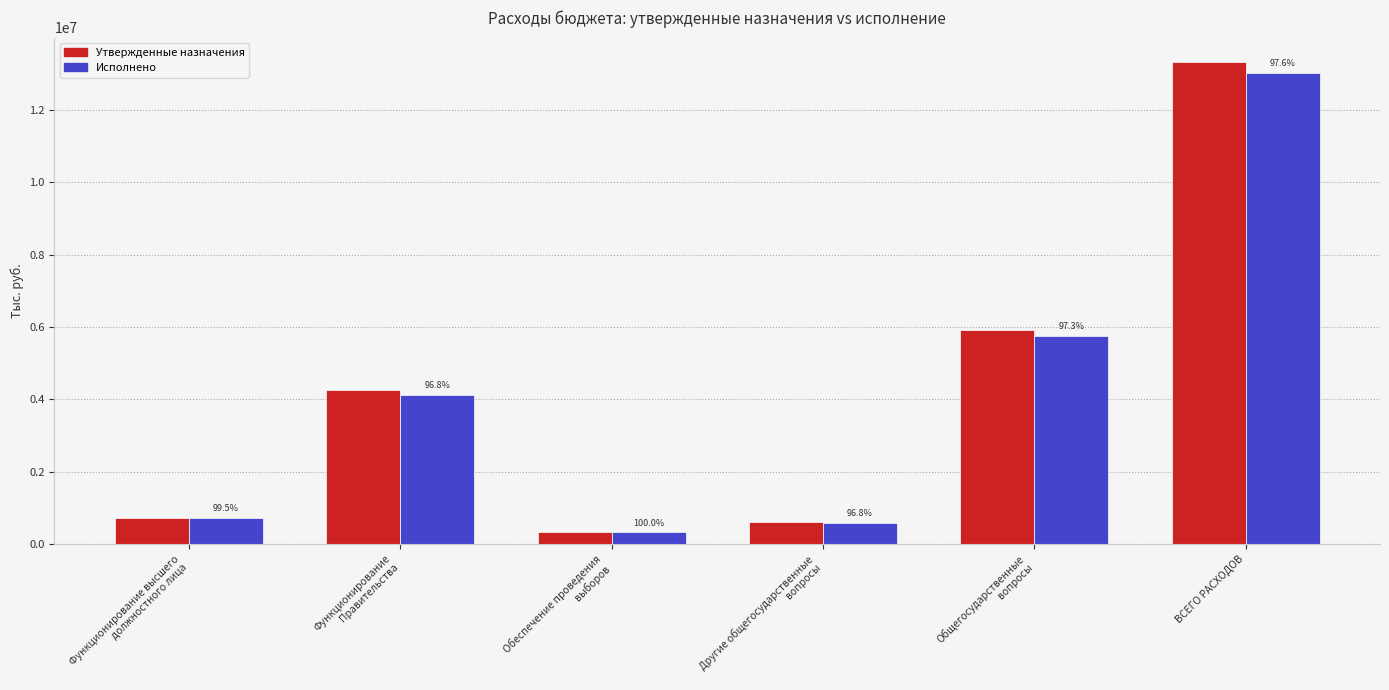

What are all the series names shown in the legend?

Утвержденные назначения, Исполнено